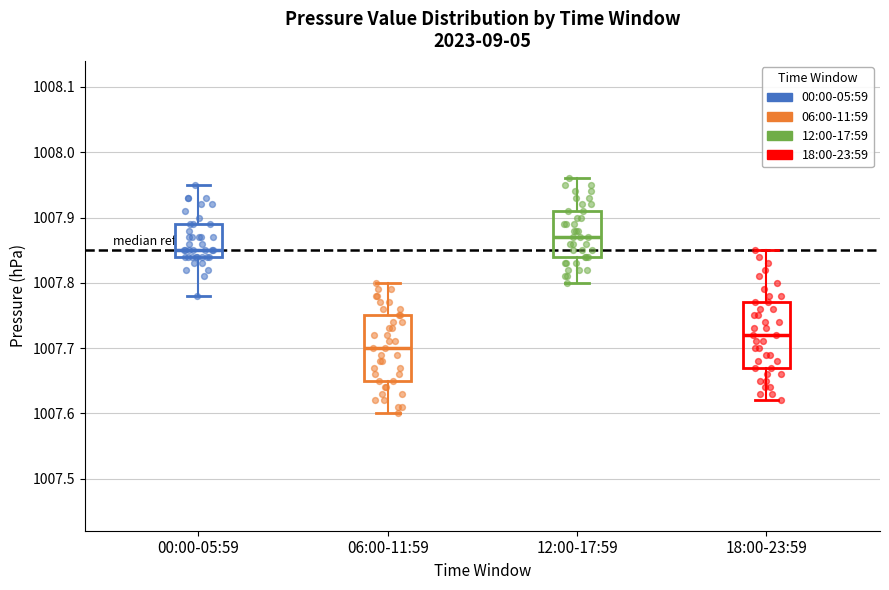

Reading left to right, read every box against the y-axis: the position of its median line, the range the box covers, and the ends of its whiskers. The values are not printed on the chart, so give them approximately, as read against the axis.

00:00-05:59: median 1007.85, box 1007.84 to 1007.89, whiskers 1007.78 to 1007.95
06:00-11:59: median 1007.70, box 1007.65 to 1007.75, whiskers 1007.60 to 1007.80
12:00-17:59: median 1007.87, box 1007.84 to 1007.91, whiskers 1007.80 to 1007.96
18:00-23:59: median 1007.72, box 1007.67 to 1007.77, whiskers 1007.62 to 1007.85